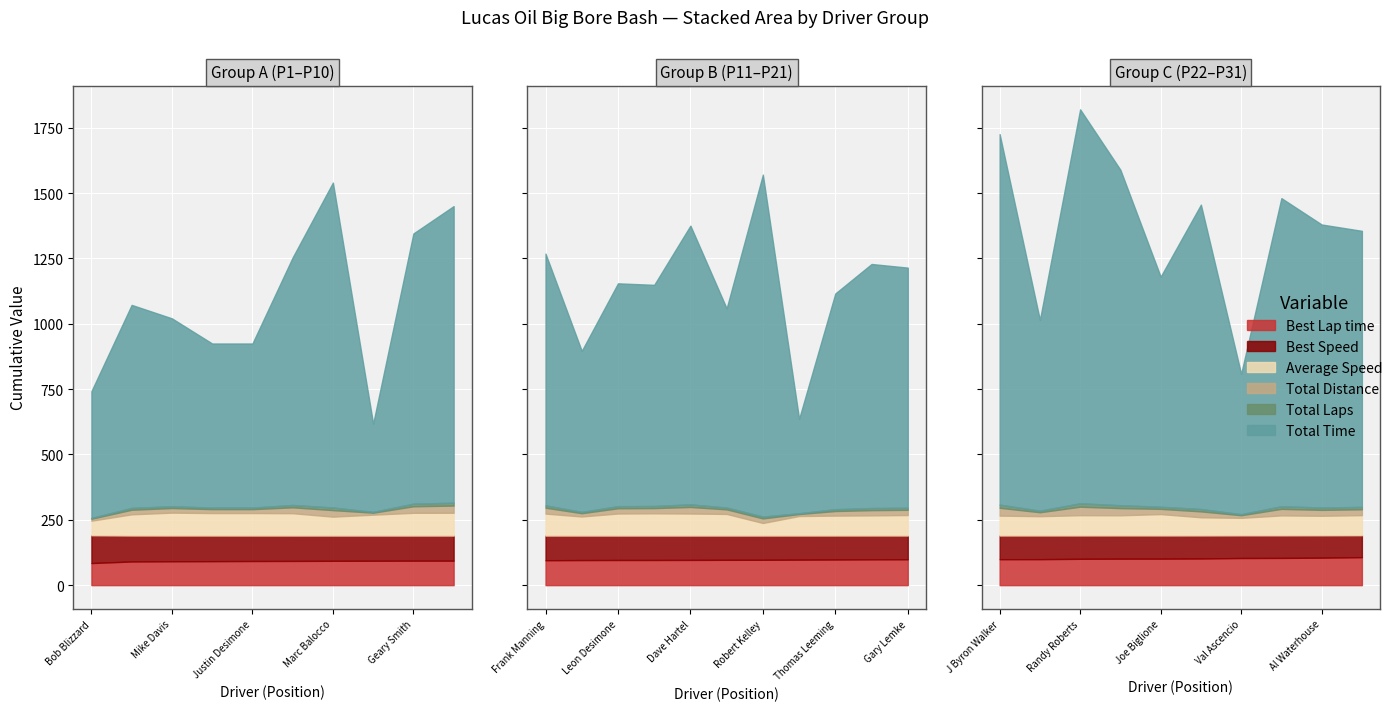

List the series in order of their peak value, lowest first.

Total Laps, Total Distance, Average Speed, Best Speed, Best Lap time, Total Time